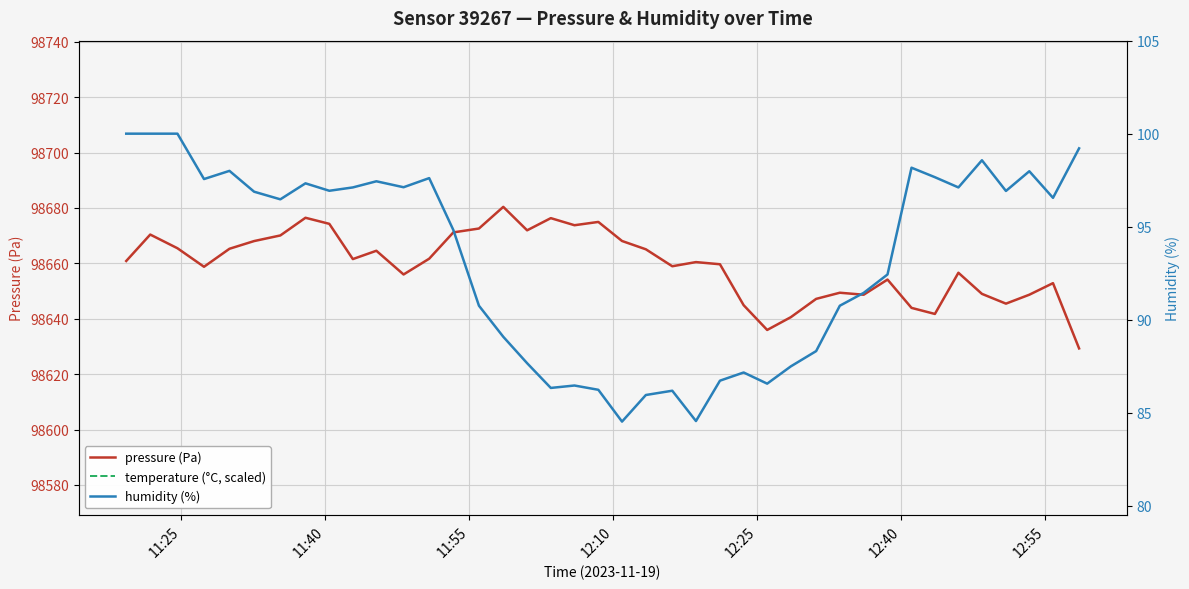

What is the lowest value of the pressure (Pa) series?

98629.3